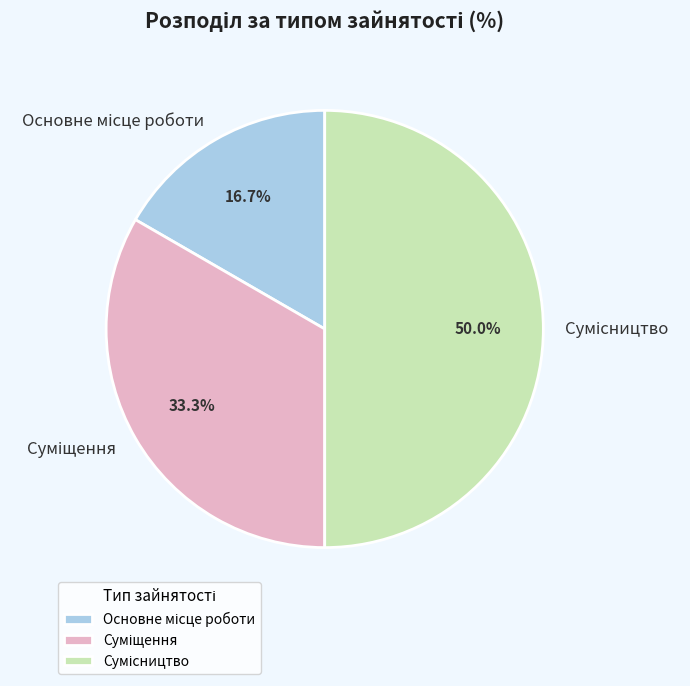

How many slices are in this pie chart?

3